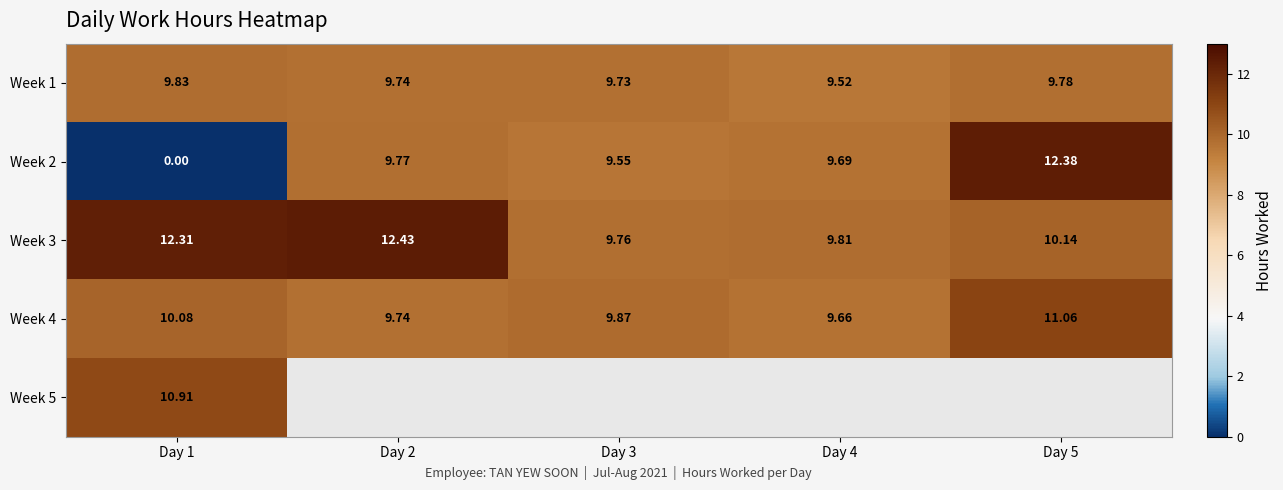

Which series has the largest total across all categories?

Week 3